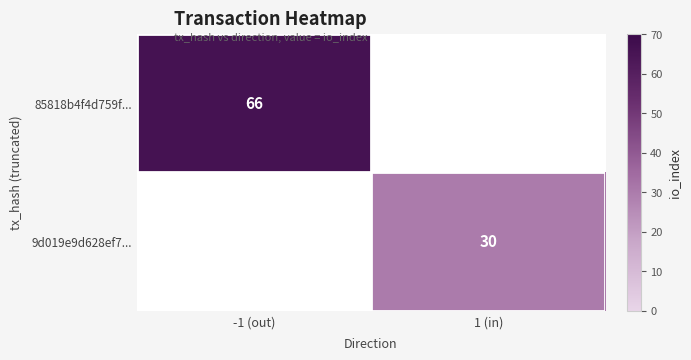

The 85818b4f4d759f... series shows 111 at -1 (out). True or false?

False